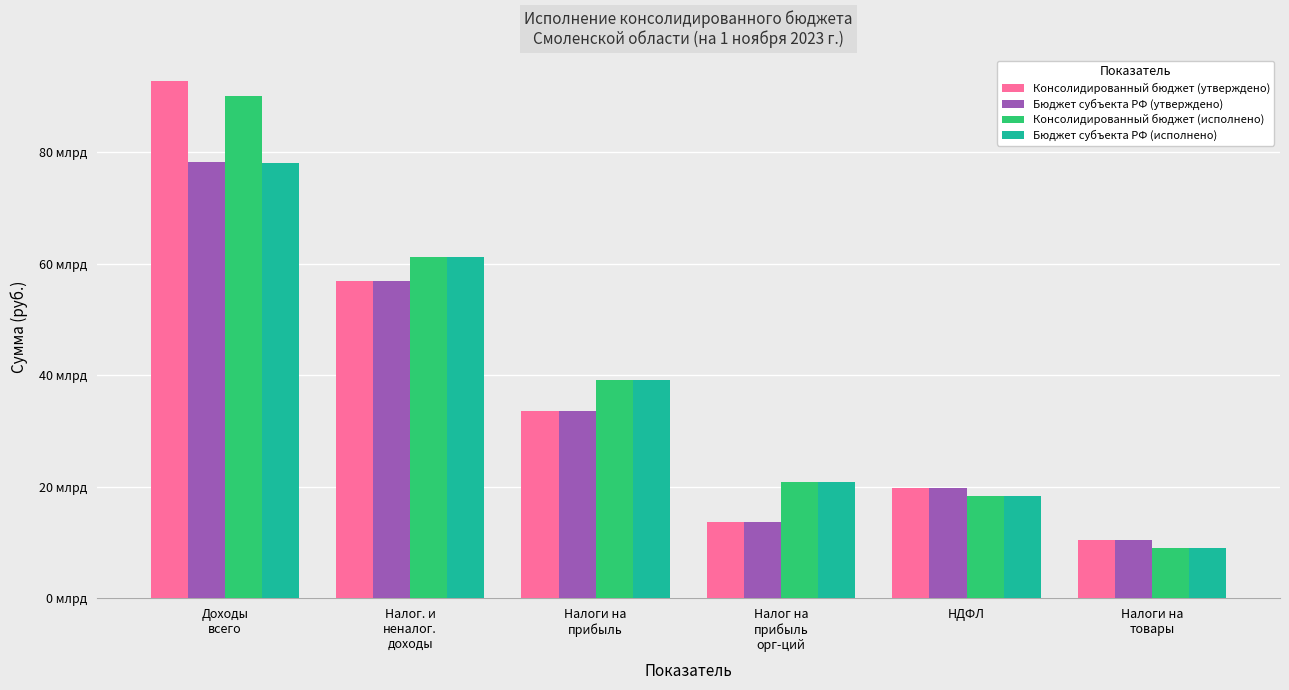

Where does the Бюджет субъекта РФ (утверждено) series first go above 33570231985?

Доходы
всего